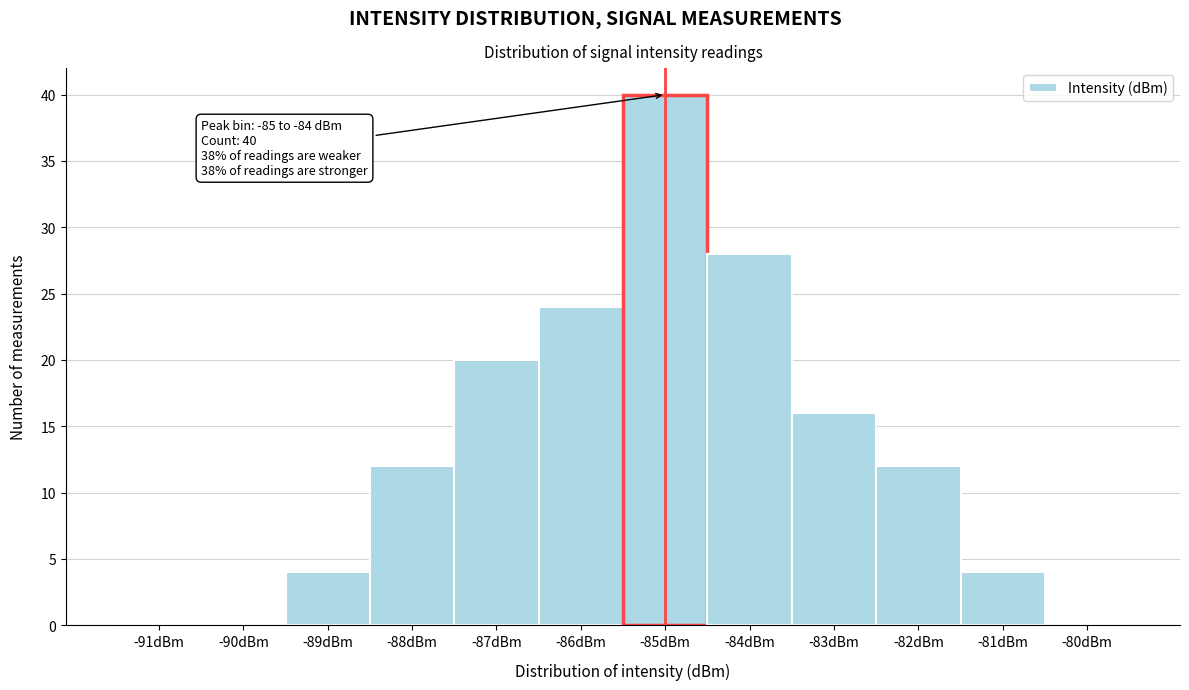

Reading right to left, list all the values displayed in this chart.

-80dBm=0	-81dBm=4	-82dBm=12	-83dBm=16	-84dBm=28	-85dBm=40	-86dBm=24	-87dBm=20	-88dBm=12	-89dBm=4	-90dBm=0	-91dBm=0